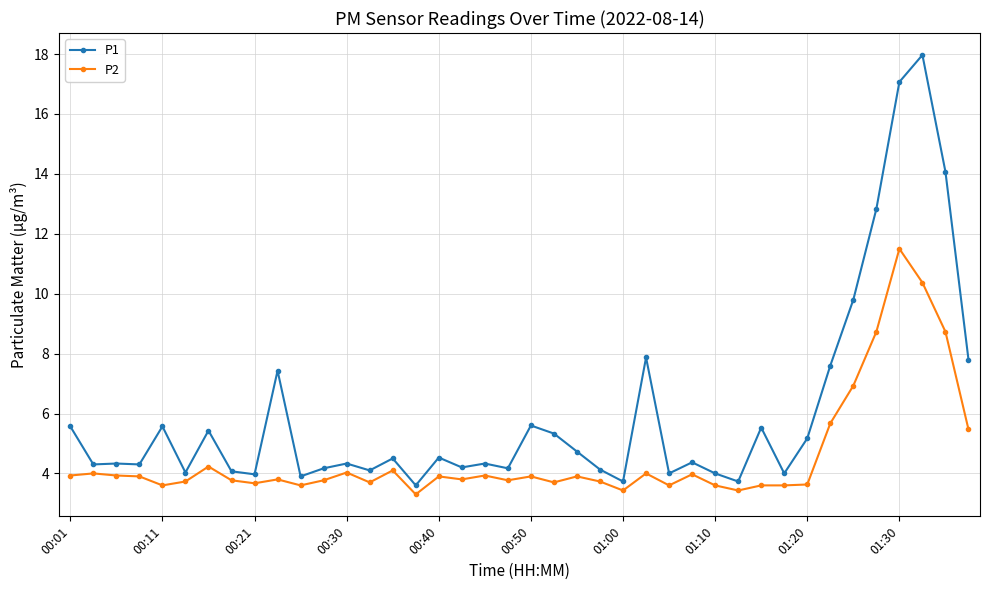

True or false: P2 and P1 intersect in this chart.

False